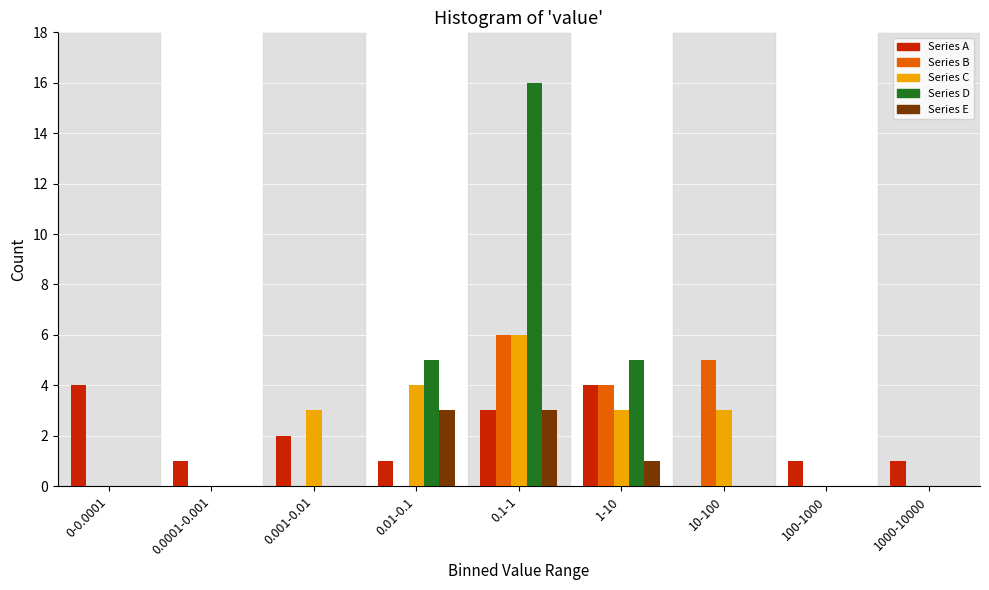

What is the sum of all Series C values?

19